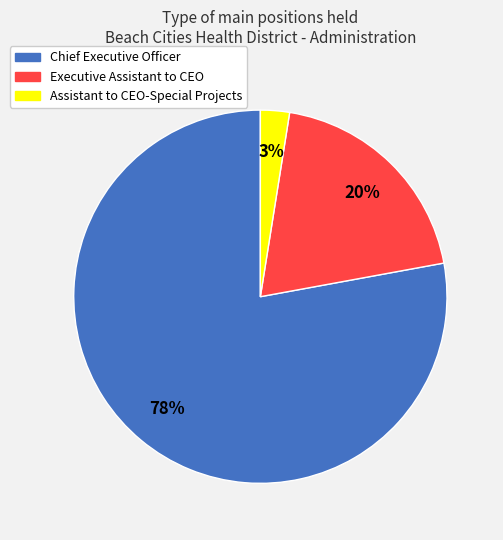

What percentage is the Assistant to CEO-Special Projects slice, to the nearest percent?

3%